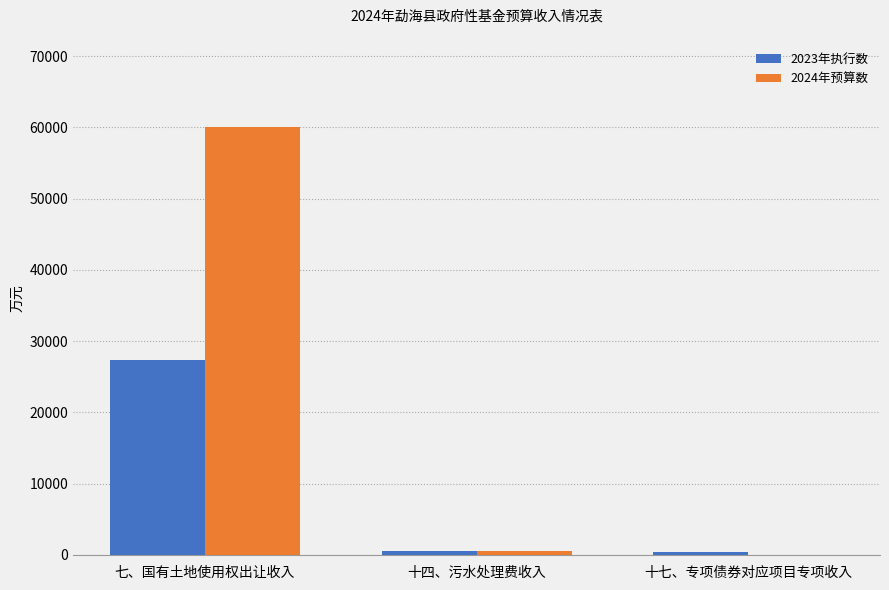

How many categories are shown in the chart?

3